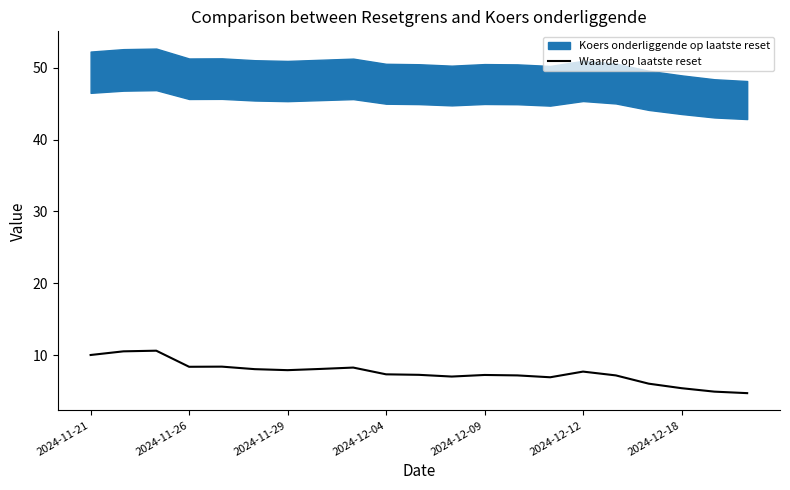

How many points are higher than both their immediate neighbors (excluding endpoints)?

5